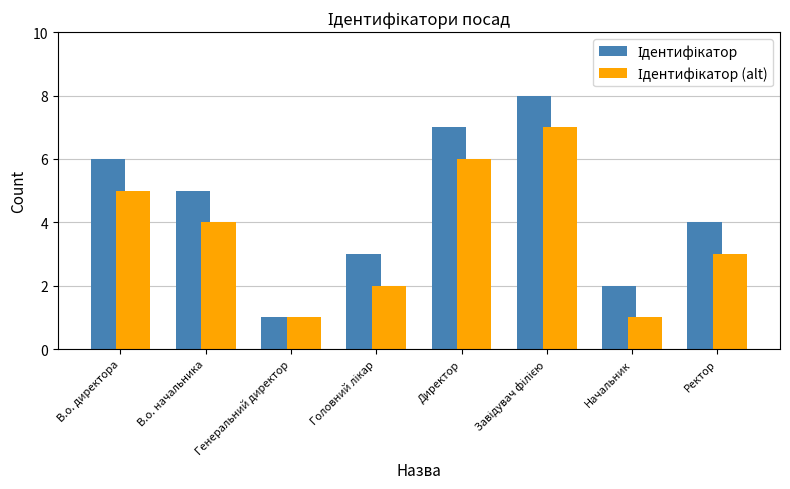

What is the spread (max minus min) of values at В.о. начальника?

1